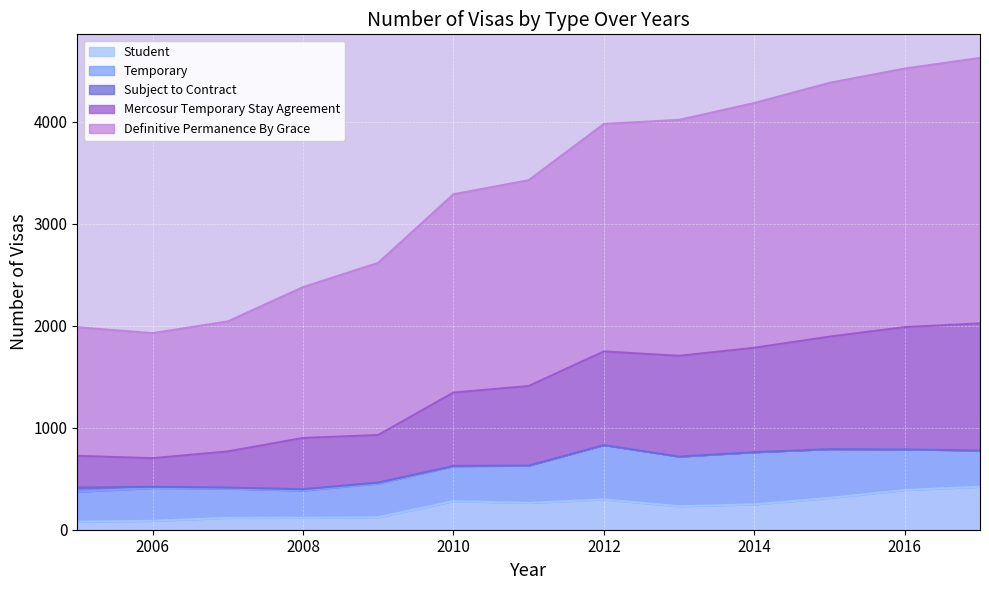

At how many categories does at least one series exceed 1734?

13